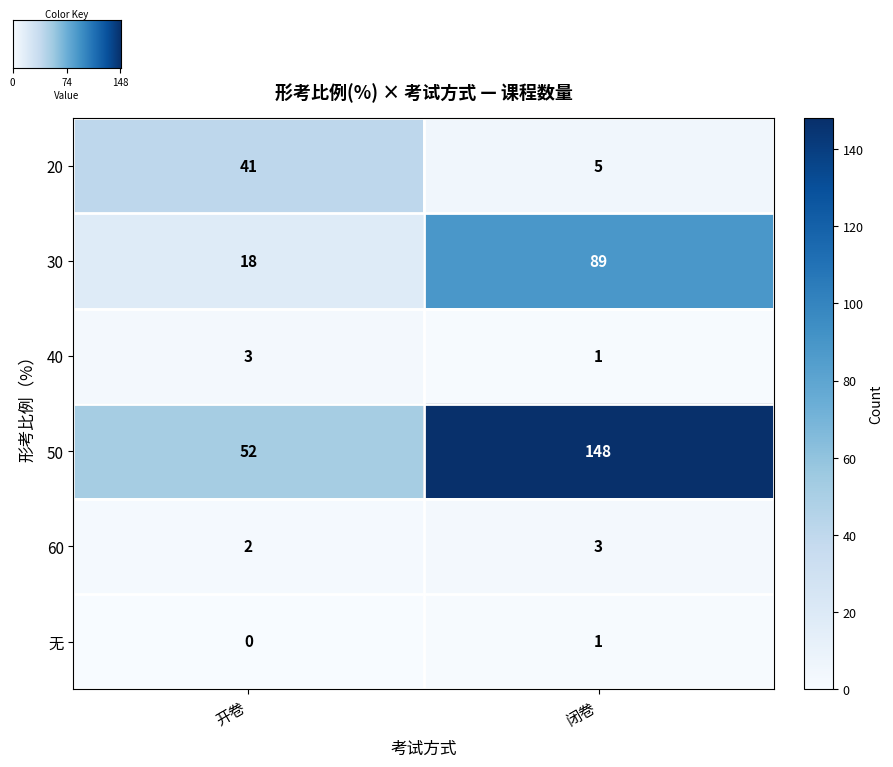

The 60 series shows 1 at 闭卷. True or false?

False